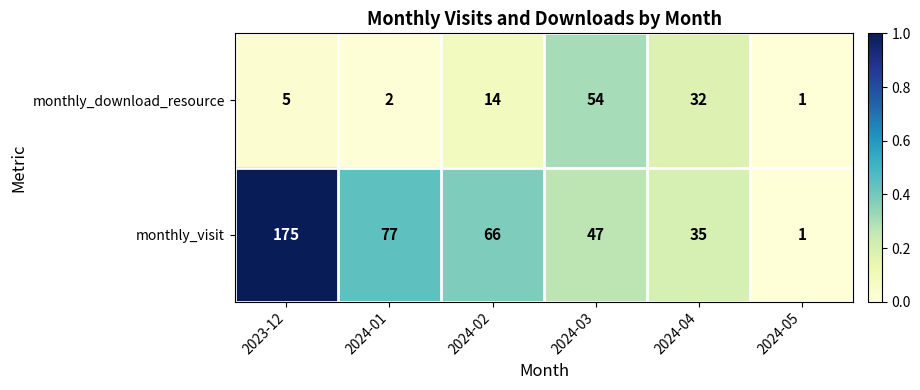

Rank the series by their maximum value, from lowest to highest.

monthly_download_resource, monthly_visit